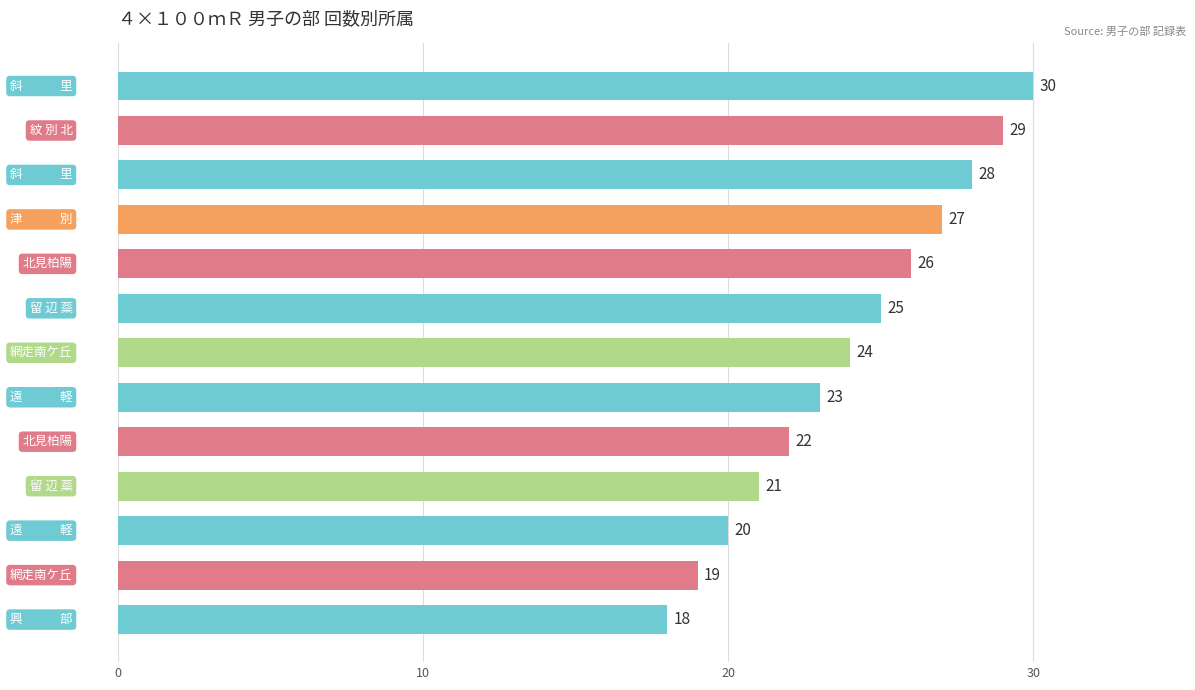

Are the bars horizontal?

Yes